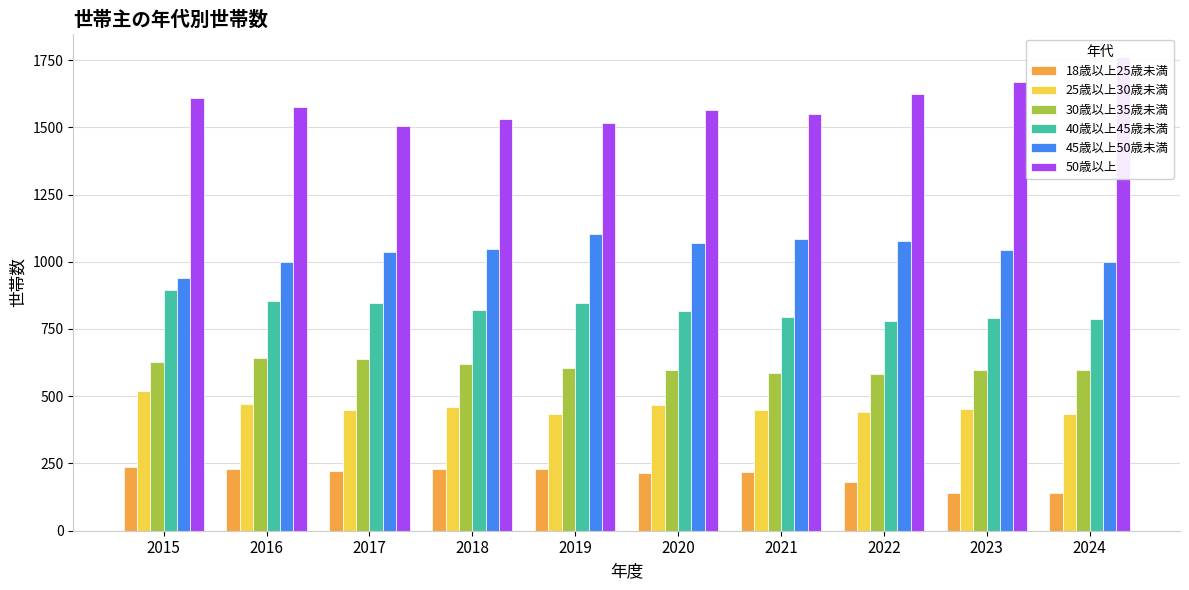

How many series are shown in this chart?

6